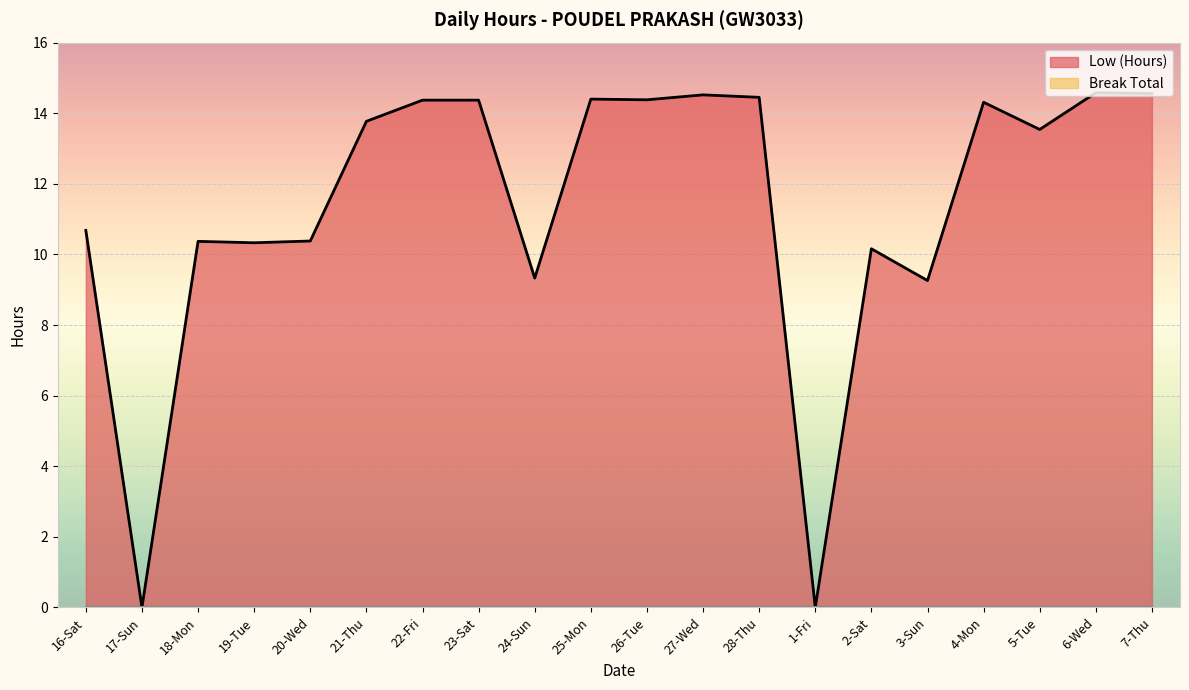

Rank the categories by value from lowest to highest.

17-Sun, 1-Fri, 3-Sun, 24-Sun, 2-Sat, 19-Tue, 18-Mon, 20-Wed, 16-Sat, 5-Tue, 21-Thu, 4-Mon, 22-Fri, 23-Sat, 26-Tue, 25-Mon, 28-Thu, 27-Wed, 7-Thu, 6-Wed